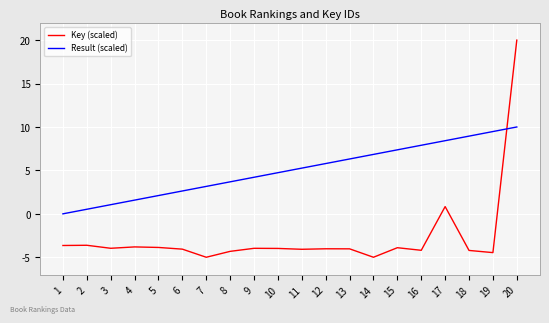

What is the spread (max minus min) of values at 6?

6.7